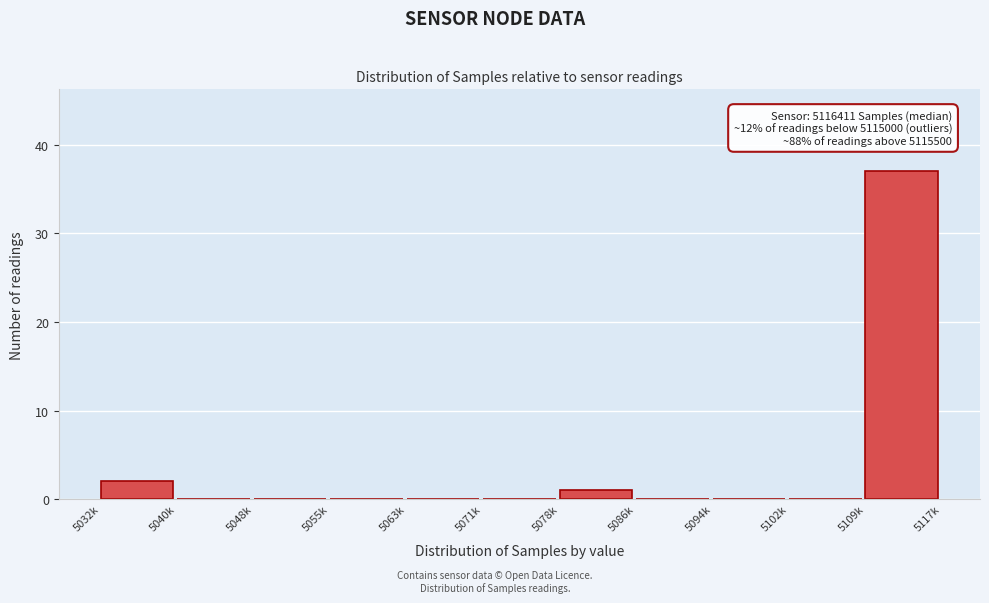

Reading left to right, list all the values displayed in this chart.

5032k=2	5040k=0	5048k=0	5055k=0	5063k=0	5071k=0	5078k=1	5086k=0	5094k=0	5102k=0	5109k=37